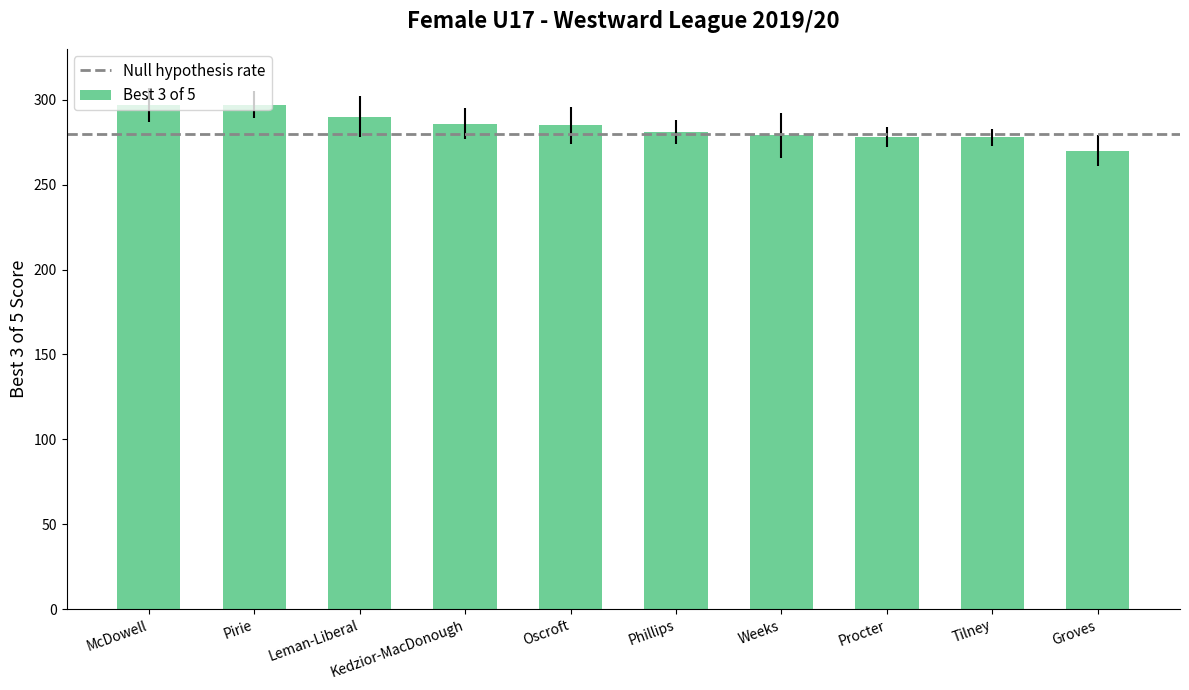

Approximately how many times larger is the value at Phillips compared to Leman-Liberal?

1.0